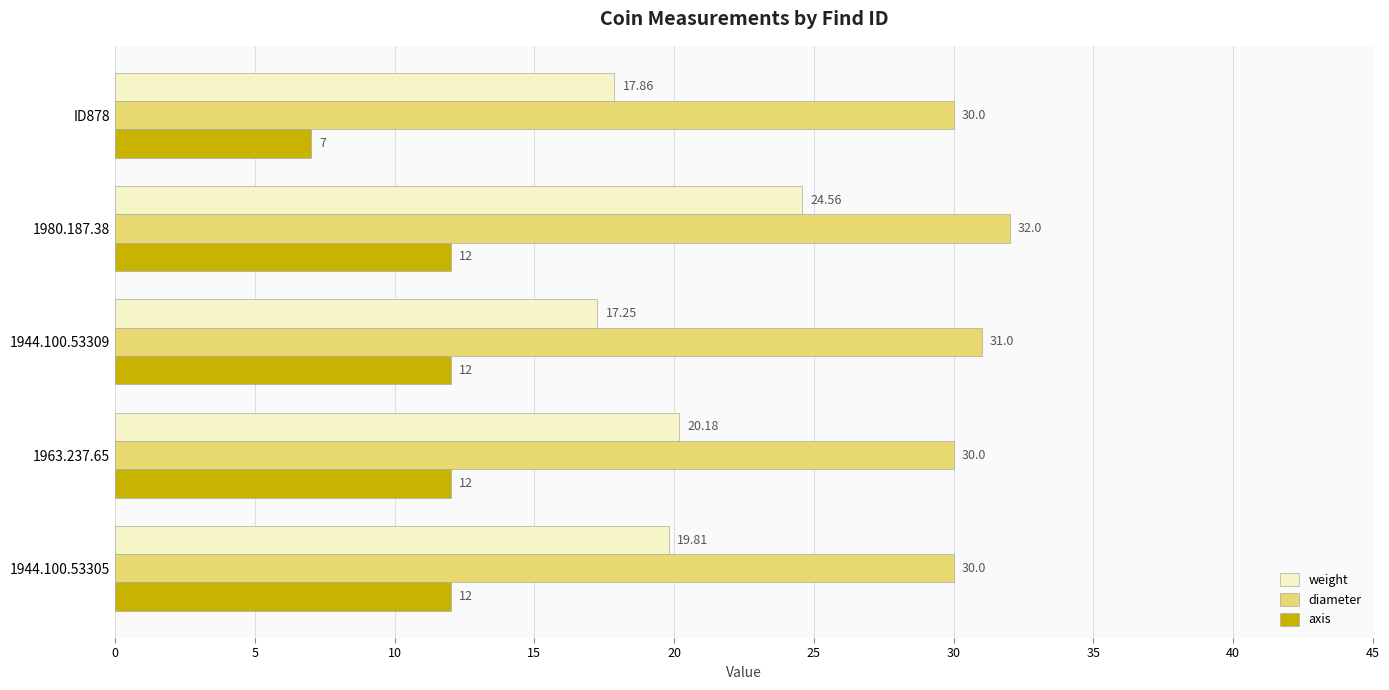

How many series are shown in this chart?

3